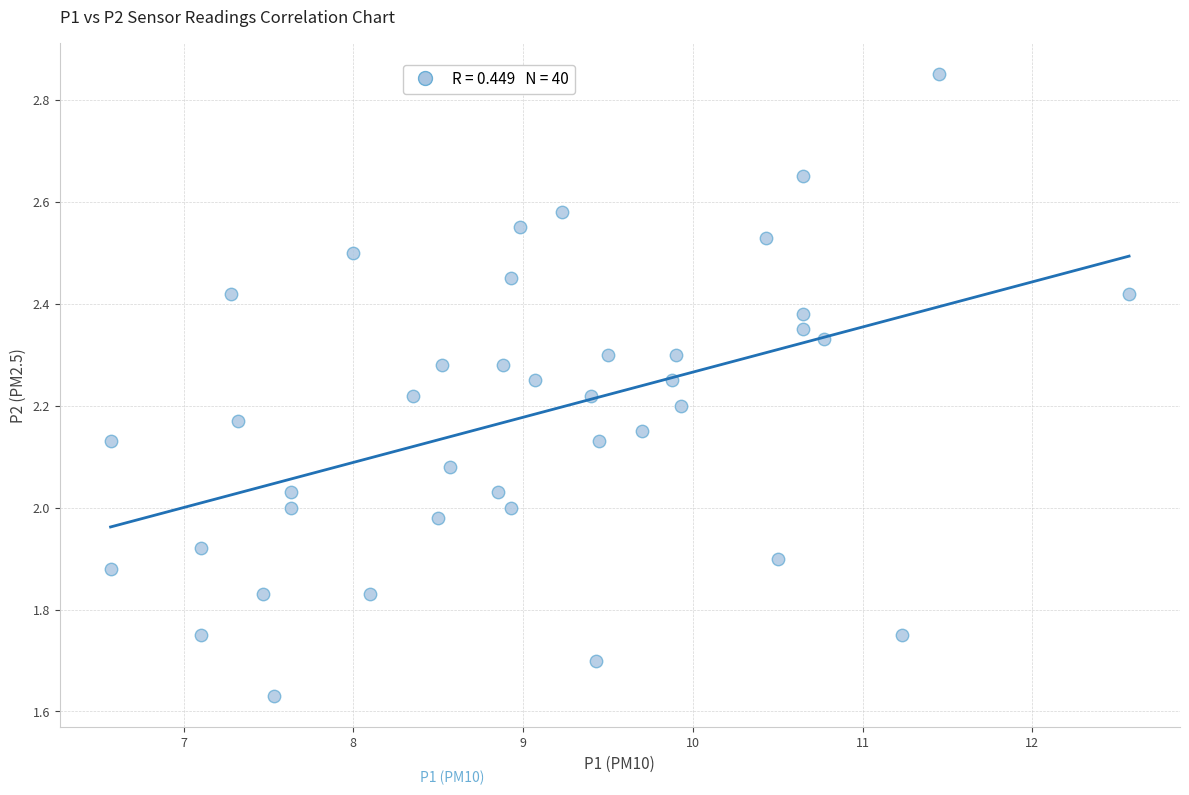

What is the range of Y values (max minus min)?

1.2